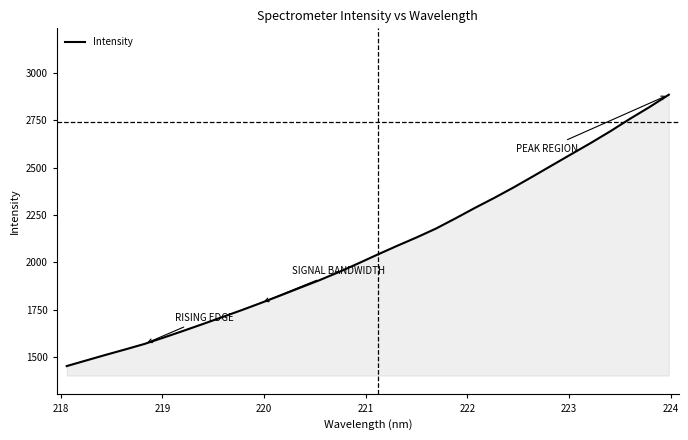

What is the maximum value shown in the chart?

2884.4